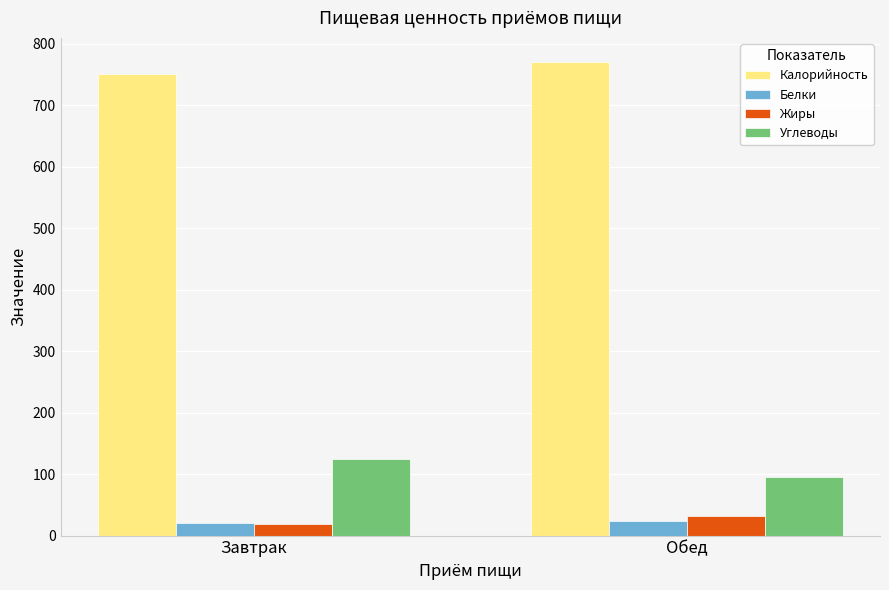

At which label is Углеводы closest to 109?

Обед